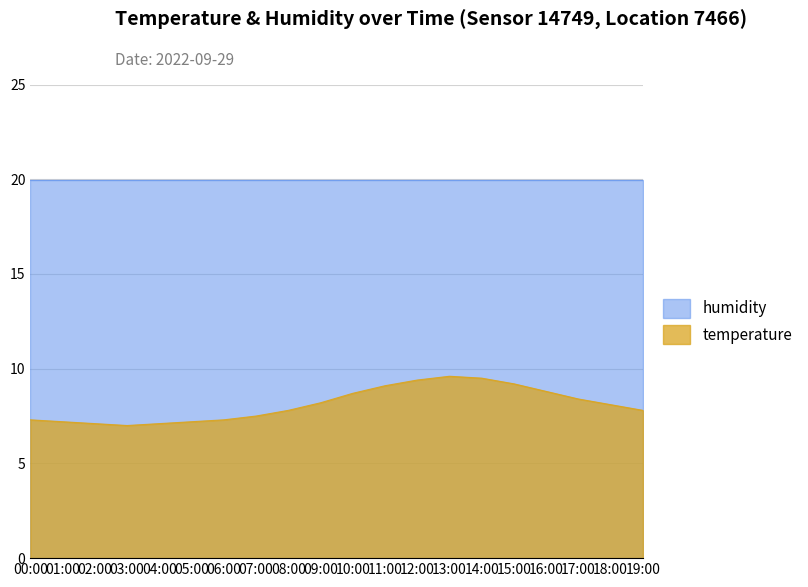

At which category does the chart reach its minimum across all series?

03:00